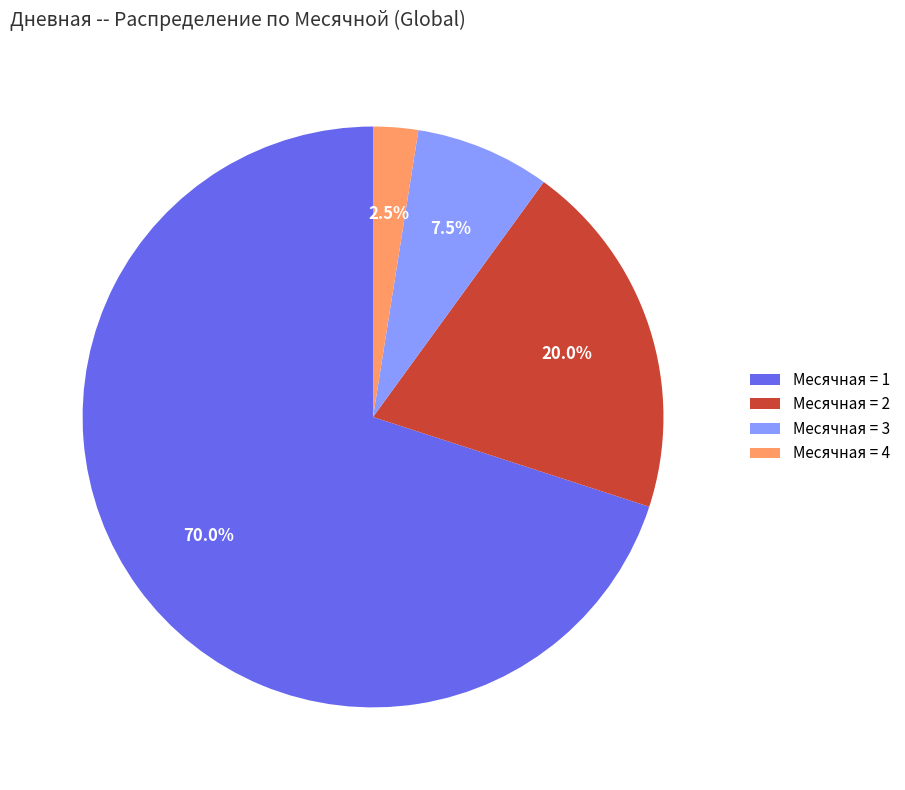

What is the largest slice in the pie chart?

Месячная = 1